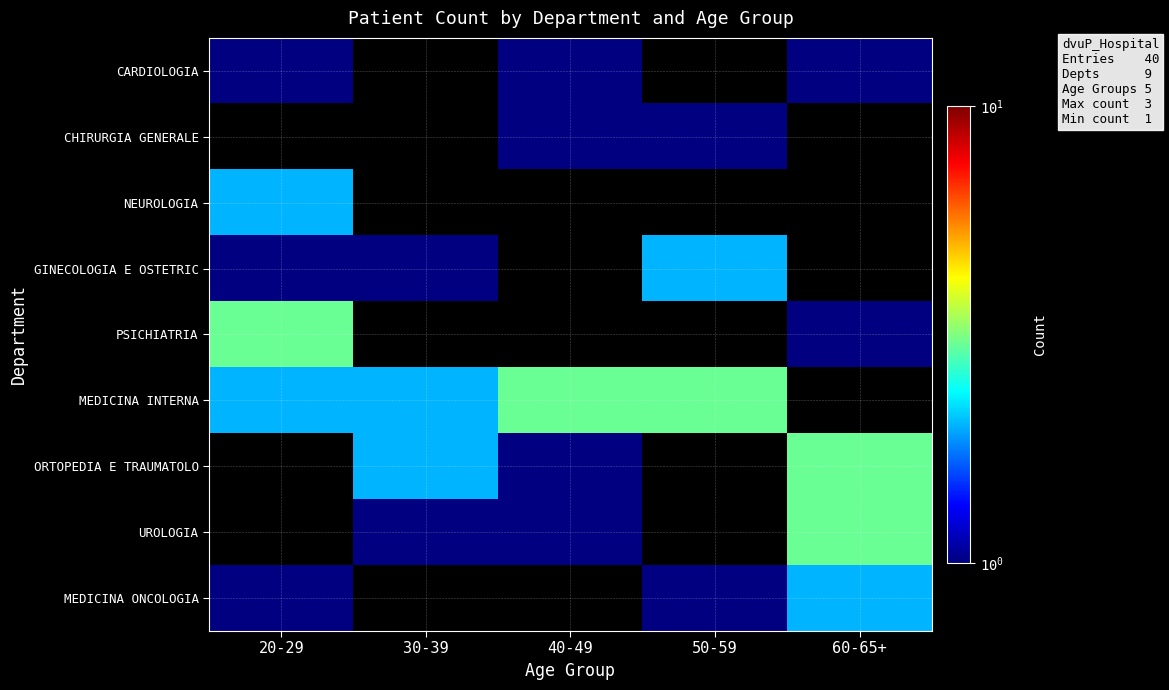

What is the smallest value displayed?

1.0